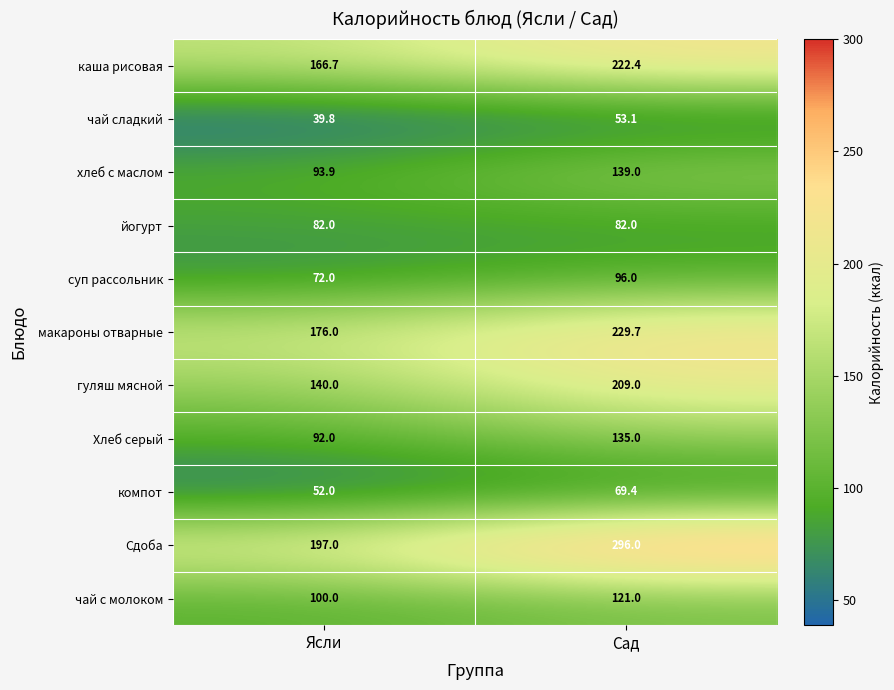

Which label corresponds to the smallest value in the chart?

Ясли